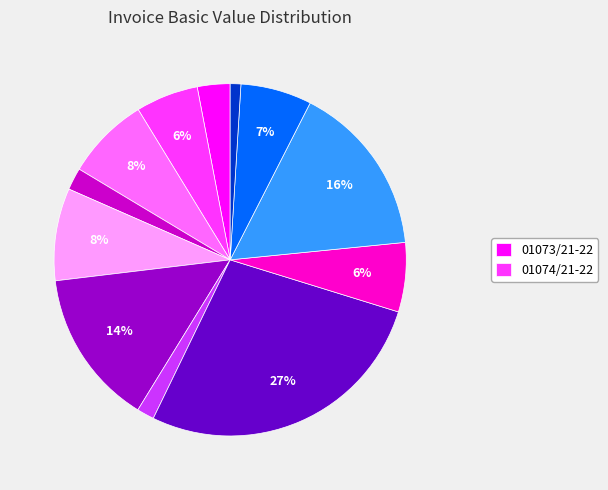

Is there a majority slice in this chart?

No